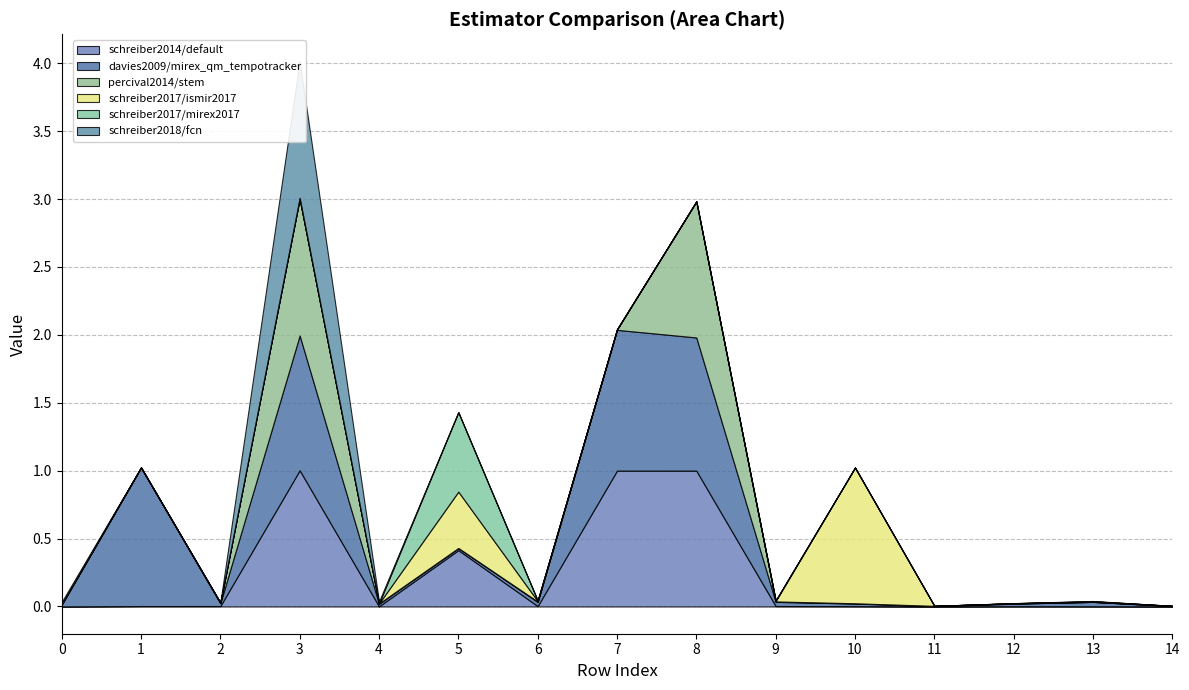

Reading left to right, extract all data points from this chart.

schreiber2014/default: 0=0.0	1=0.0	2=0.0	3=1.0	4=0.0	5=0.4	6=0.0	7=1.0	8=1.0	9=0.0	10=0.0	11=0.0	12=0.0	13=0.0	14=0.0
davies2009/mirex_qm_tempotracker: 0=0.0	1=1.0	2=0.0	3=1.0	4=0.0	5=0.0	6=0.0	7=1.0	8=1.0	9=0.0	10=0.0	11=0.0	12=0.0	13=0.0	14=0.0
percival2014/stem: 0=0.0	1=0.0	2=0.0	3=1.0	4=0.0	5=0.0	6=0.0	7=0.0	8=1.0	9=0.0	10=0.0	11=0.0	12=0.0	13=0.0	14=0.0
schreiber2017/ismir2017: 0=0.0	1=0.0	2=0.0	3=0.0	4=0.0	5=0.4	6=0.0	7=0.0	8=0.0	9=0.0	10=1.0	11=0.0	12=0.0	13=0.0	14=0.0
schreiber2017/mirex2017: 0=0.0	1=0.0	2=0.0	3=0.0	4=0.0	5=0.6	6=0.0	7=0.0	8=0.0	9=0.0	10=0.0	11=0.0	12=0.0	13=0.0	14=0.0
schreiber2018/fcn: 0=0.0	1=0.0	2=0.0	3=1.0	4=0.0	5=0.0	6=0.0	7=0.0	8=0.0	9=0.0	10=0.0	11=0.0	12=0.0	13=0.0	14=0.0